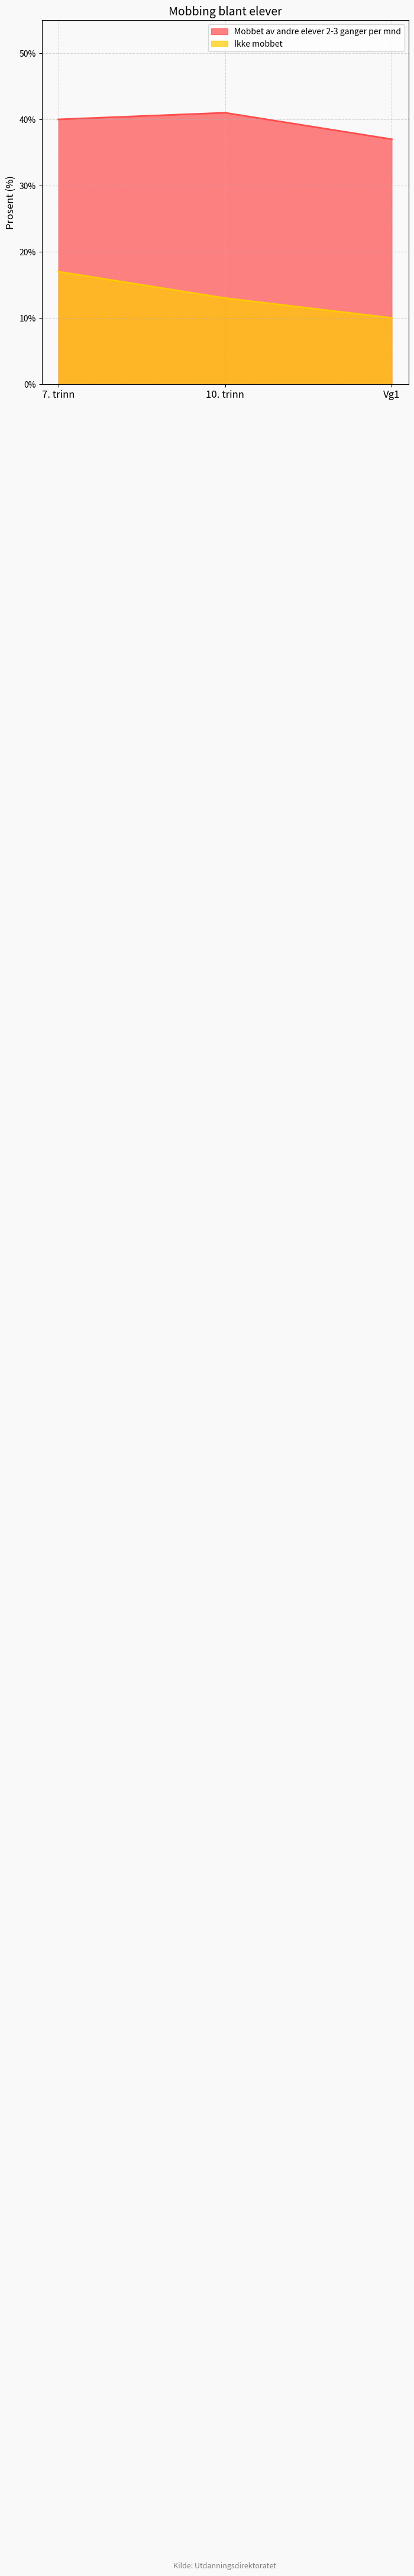

How many lines are shown in the chart?

2